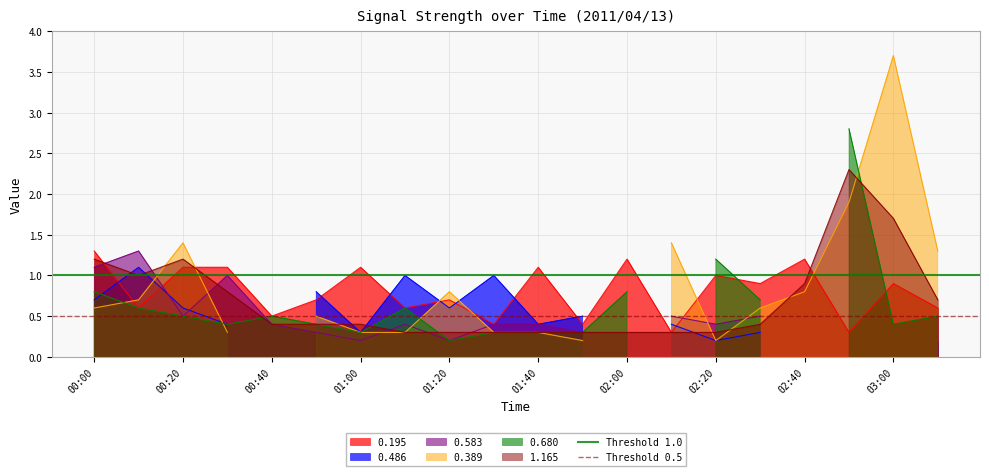

What is the lowest value of the 0.195 series?

0.3